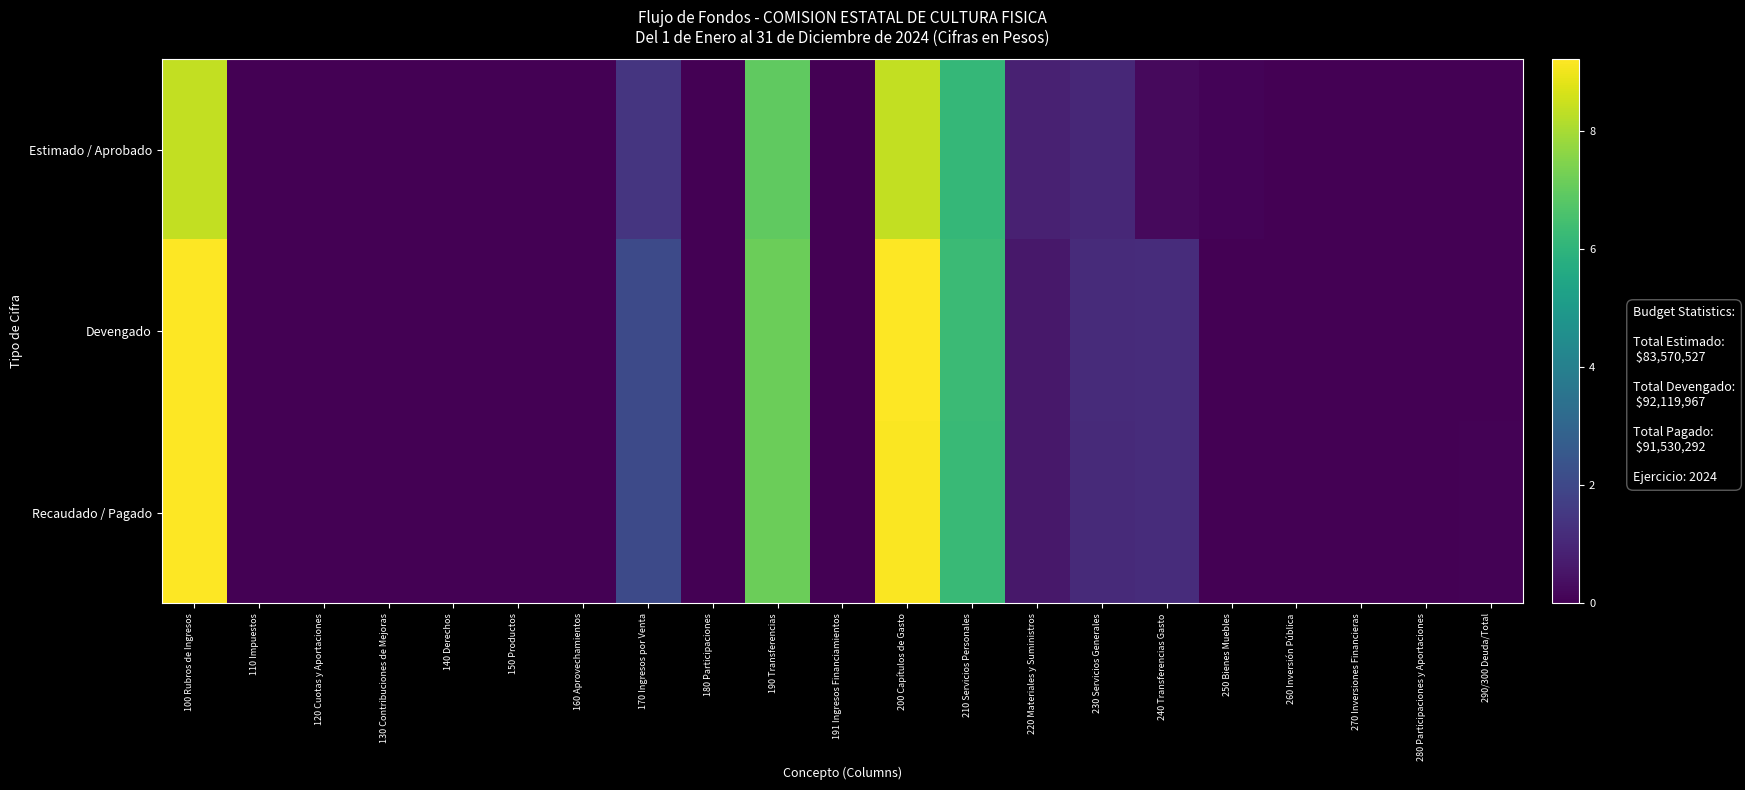

Between 191 Ingresos Financiamientos and 230 Servicios Generales, which series saw the biggest shift?

Devengado